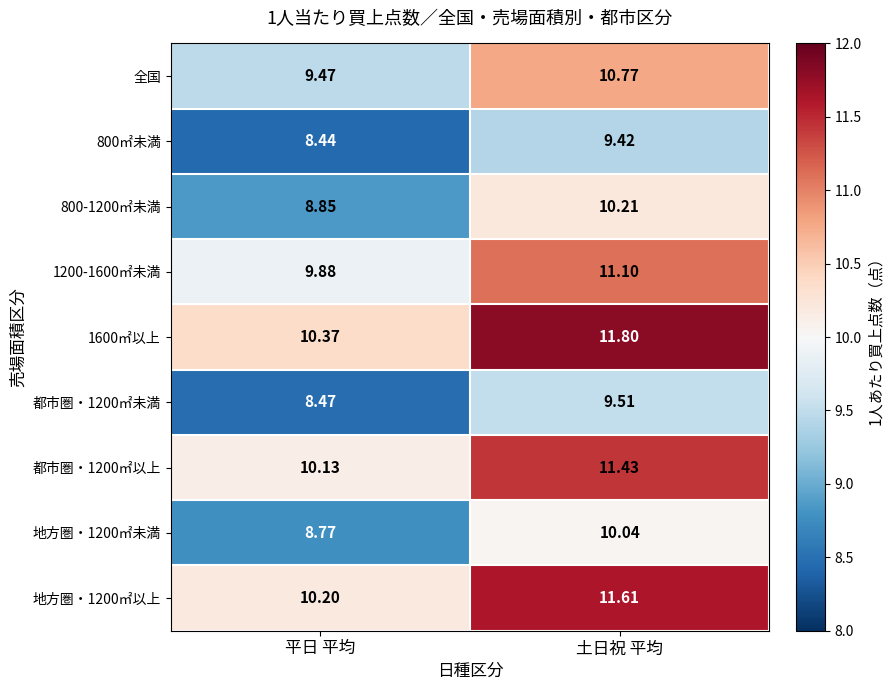

At 土日祝 平均, list the series in order from largest to smallest.

1600㎡以上, 地方圏・1200㎡以上, 都市圏・1200㎡以上, 1200-1600㎡未満, 全国, 800-1200㎡未満, 地方圏・1200㎡未満, 都市圏・1200㎡未満, 800㎡未満